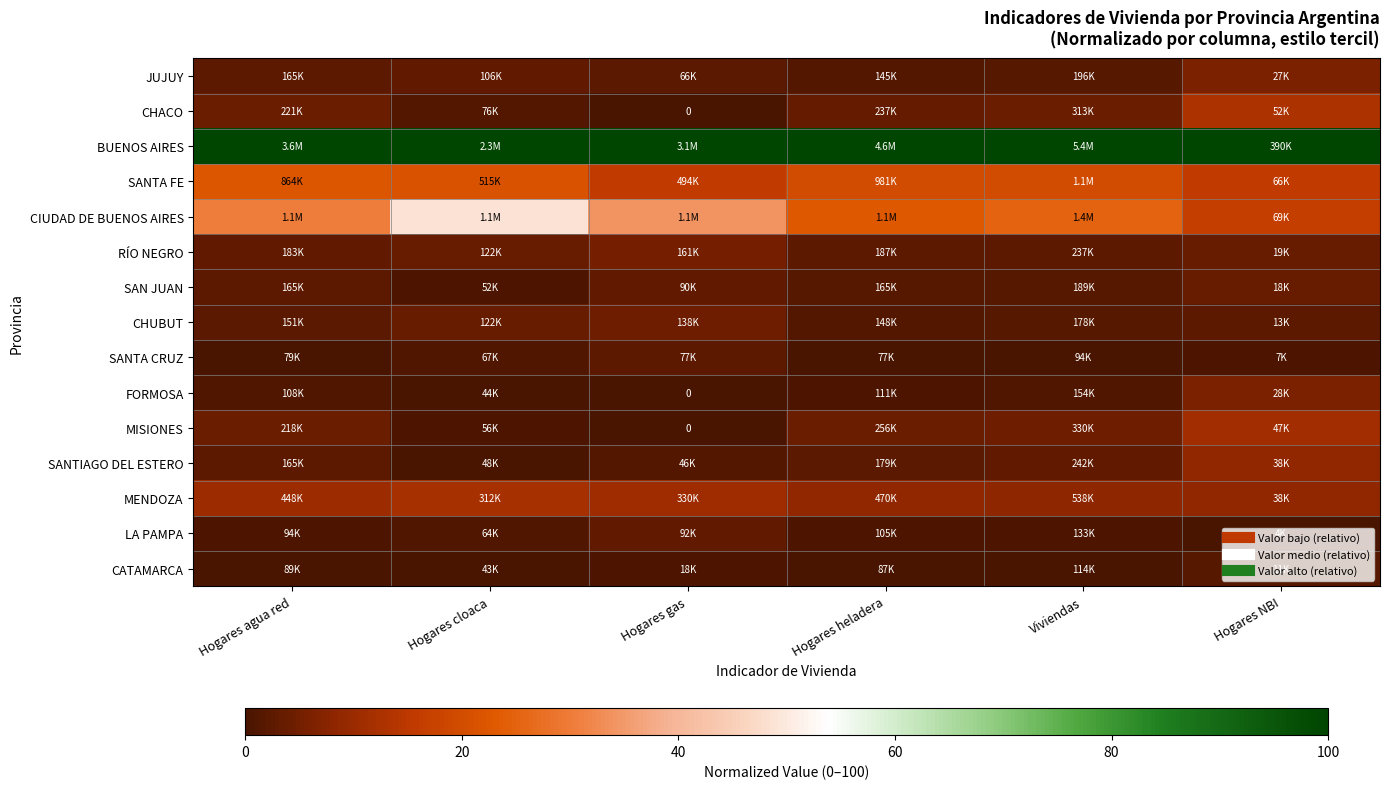

At which category does the chart reach its minimum across all series?

Hogares gas